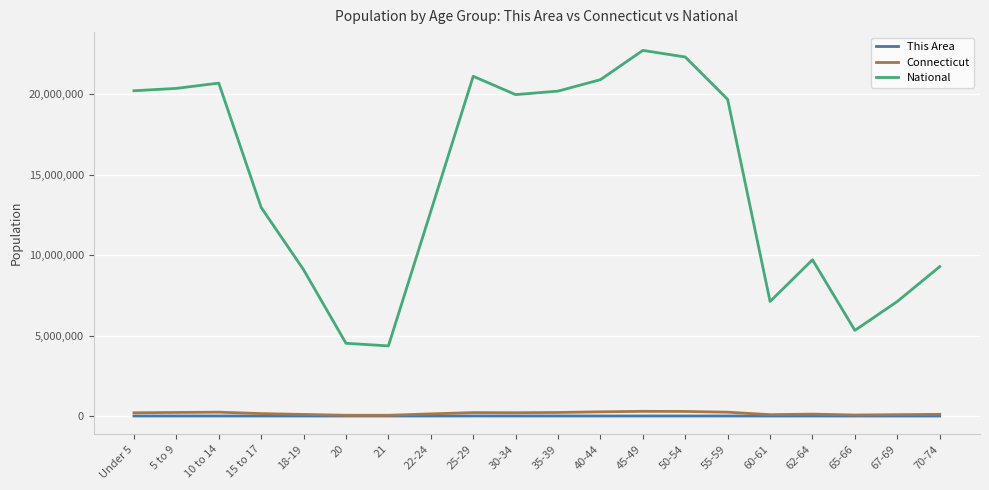

The value of National at 55-59 is 19664805. True or false?

True